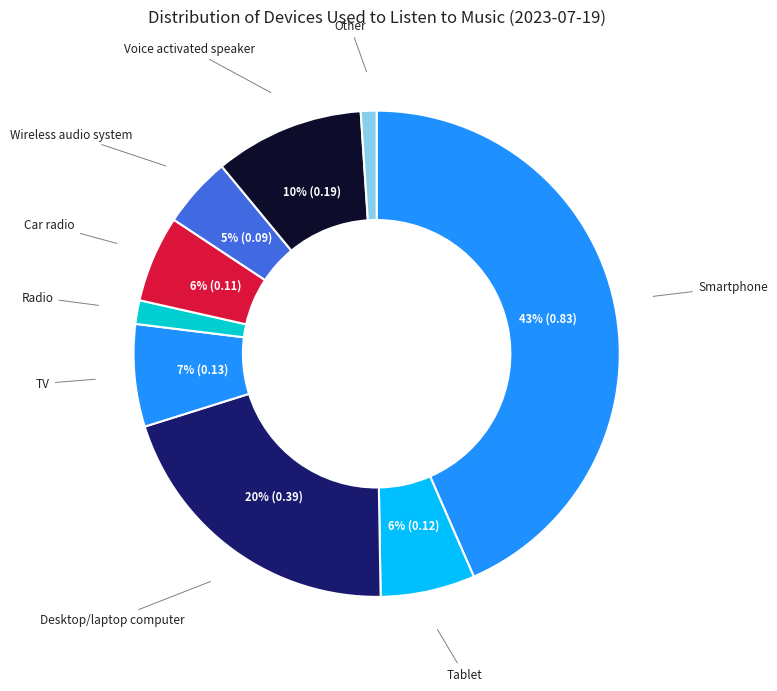

To the nearest percent, what is the average slice percentage?

11%